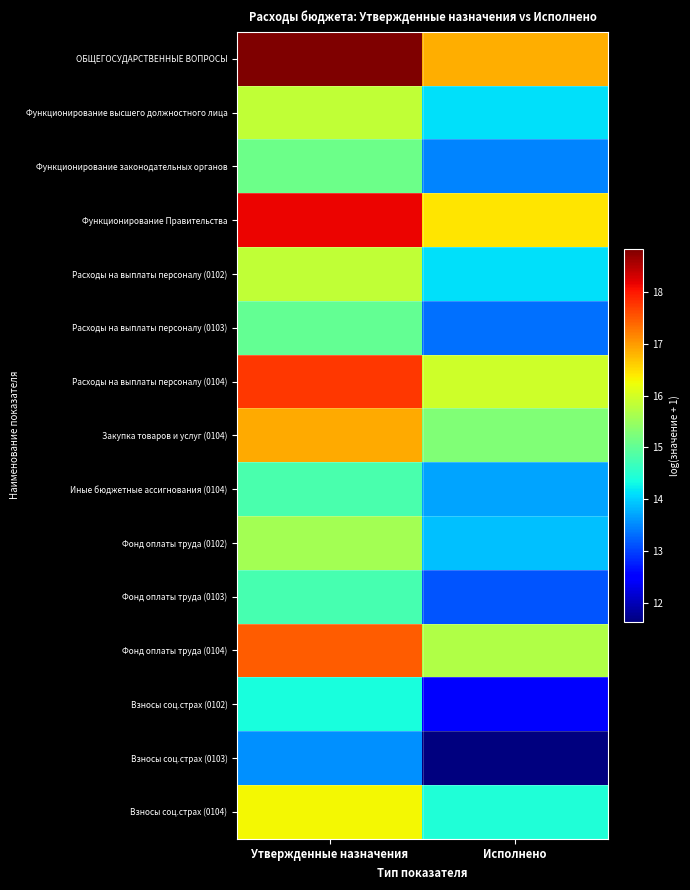

Count the number of categories in the chart.

2